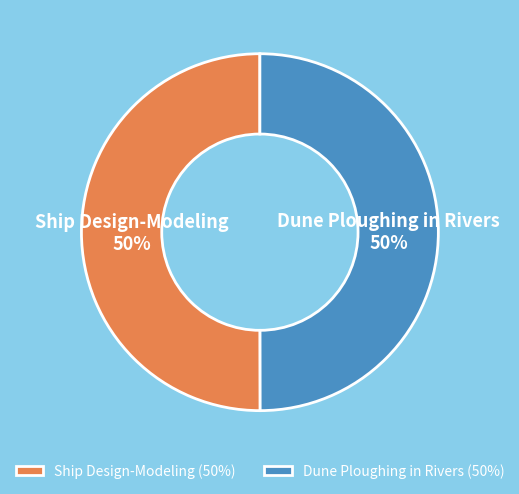

To the nearest percent, what is the combined percentage of Ship Design-Modeling and Dune Ploughing in Rivers?

100%